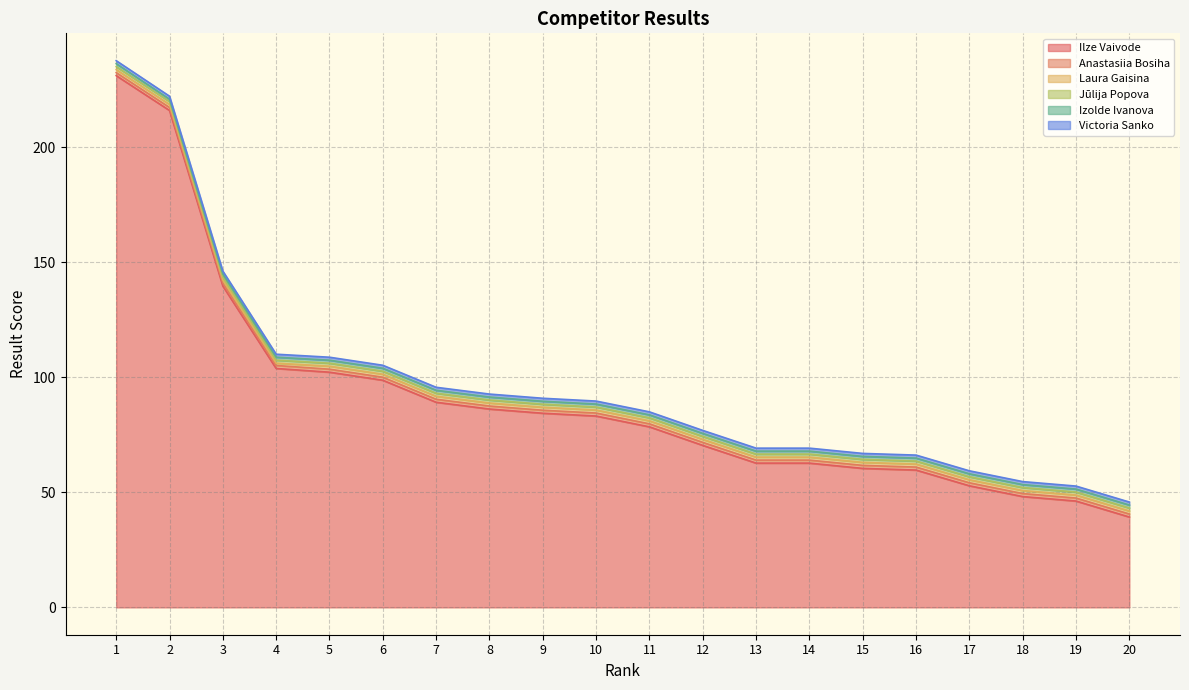

How many values in the Laura Gaisina series exceed 1?

19